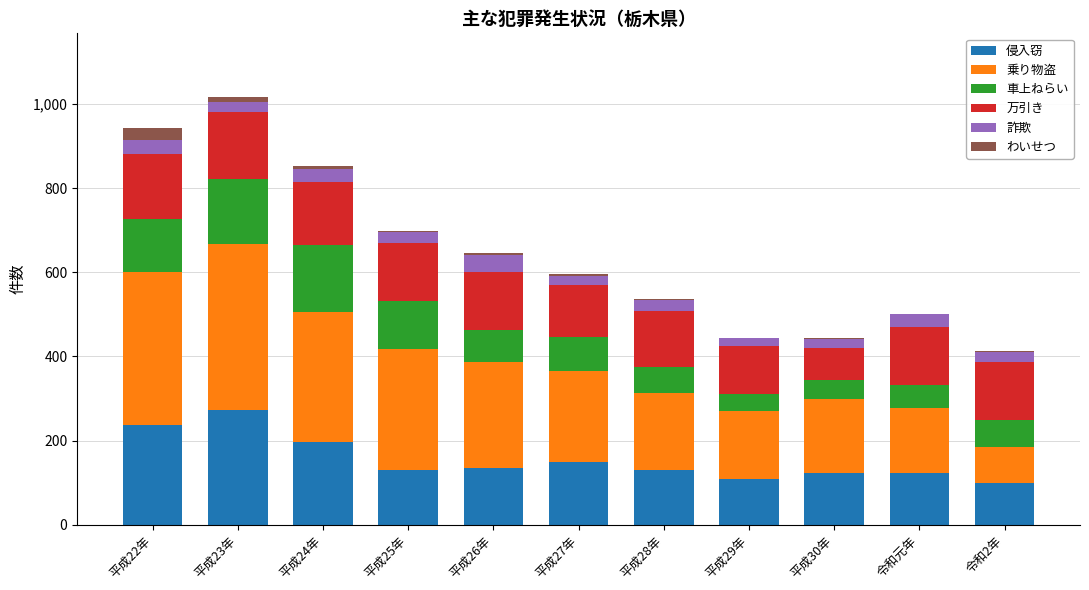

True or false: 侵入窃 has a value of 123 at 平成30年.

True